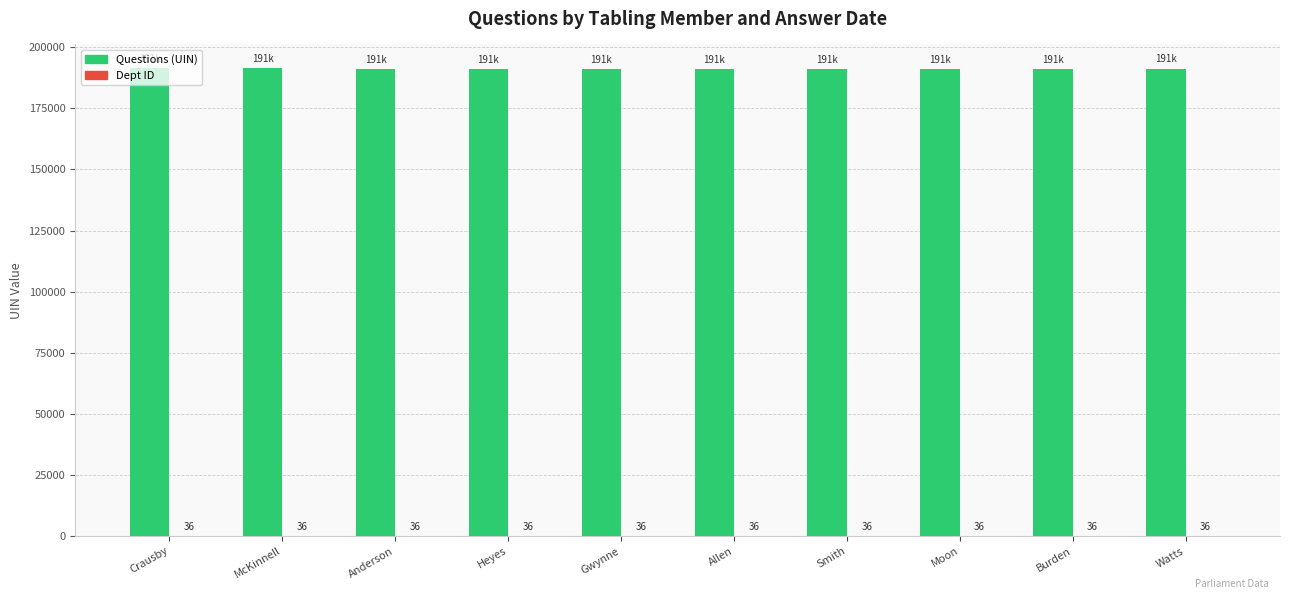

At which category is the sum across all series the highest?

Crausby